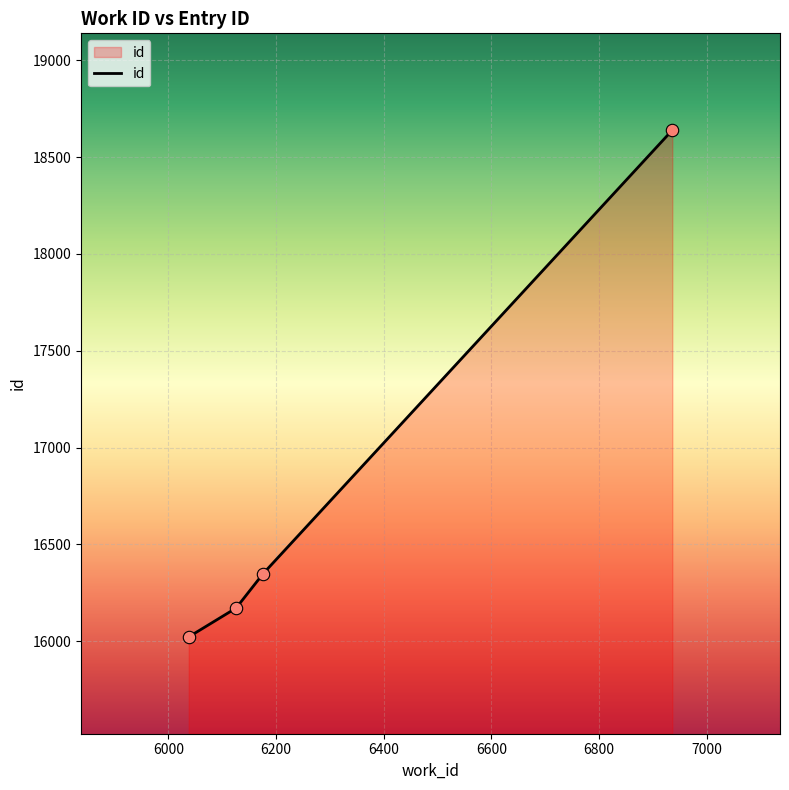

What is the smallest value displayed?

16022